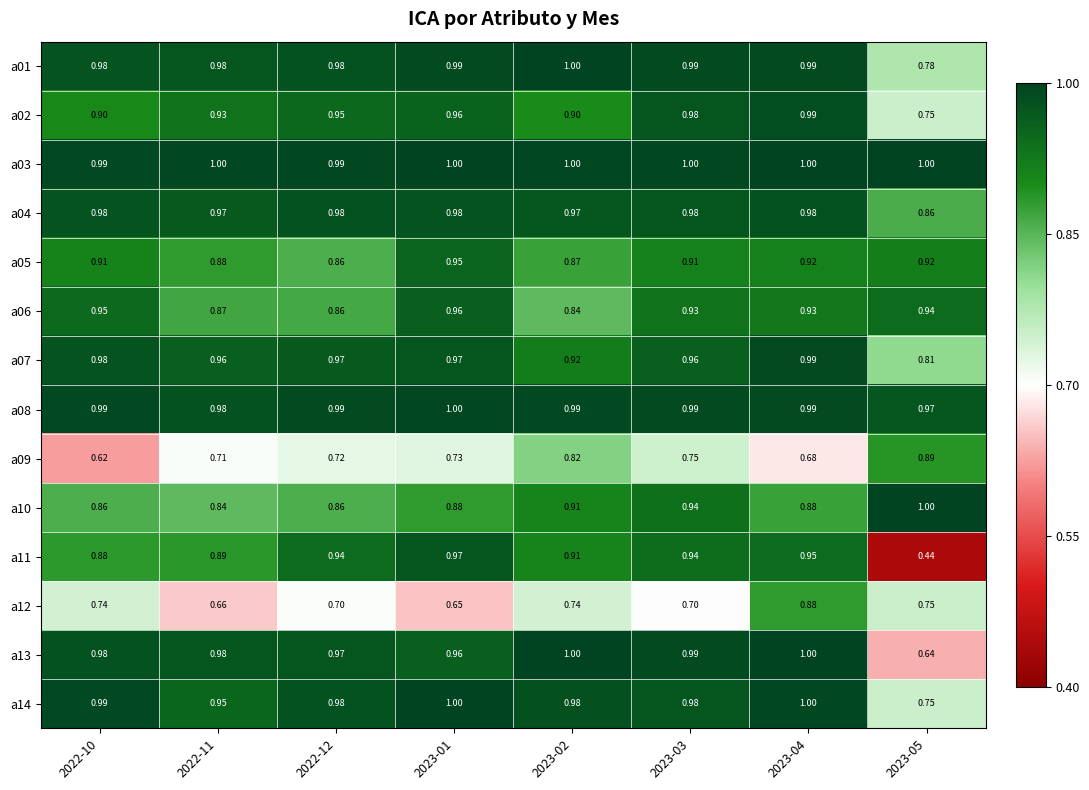

Is the value of a09 at 2022-11 greater than the value of a07 at 2023-03?

No